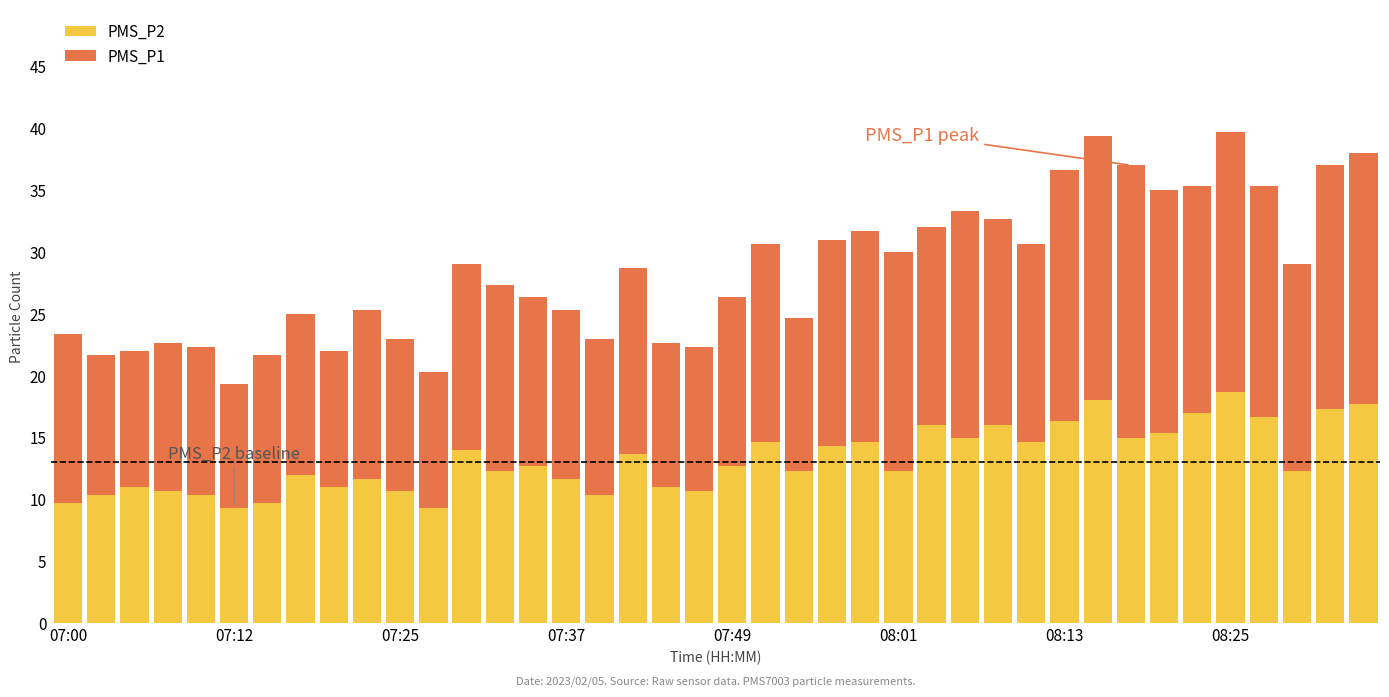

What is the difference between the maximum and minimum values in the PMS_P2 series?

9.3